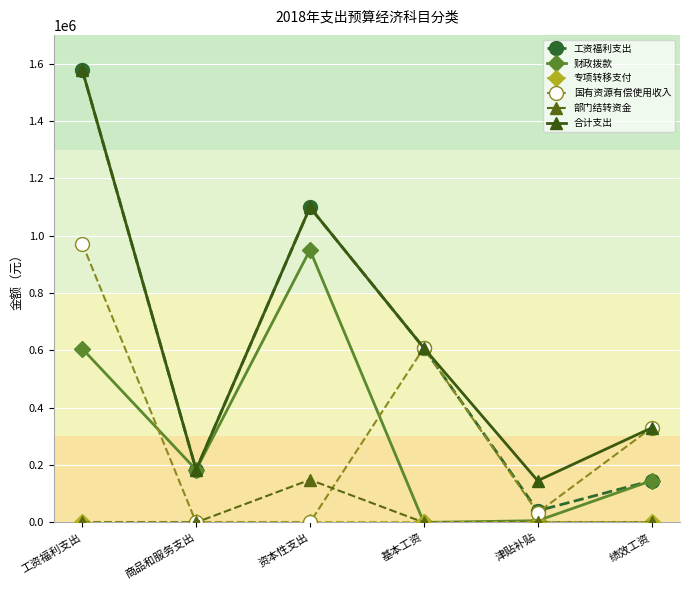

In 部门结转资金, how many points are higher than both neighbors (excluding endpoints)?

1